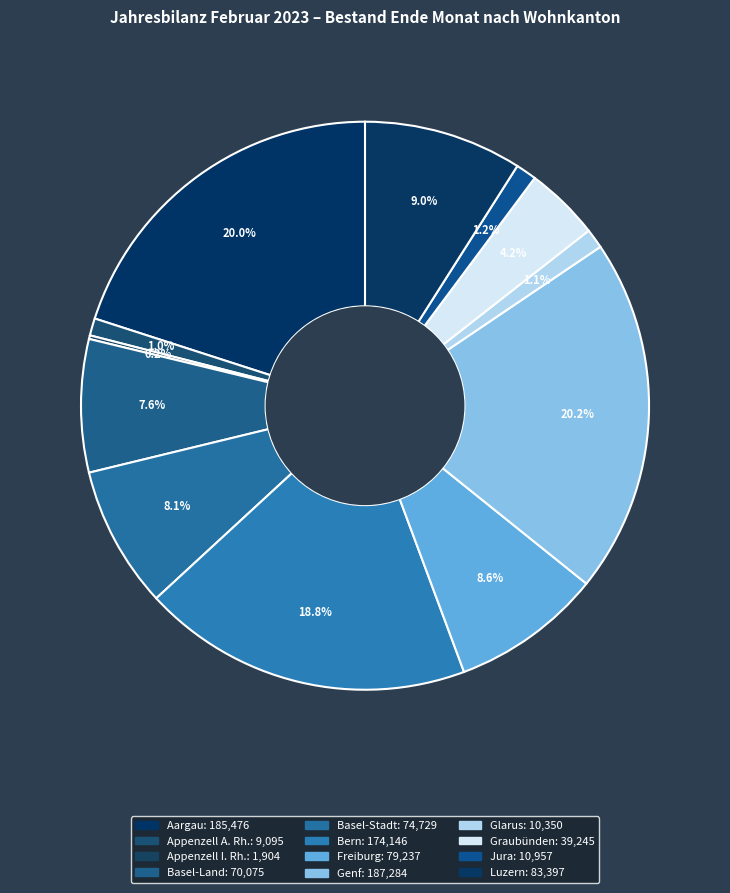

What percentage is NOT represented by Jura?

98.8%